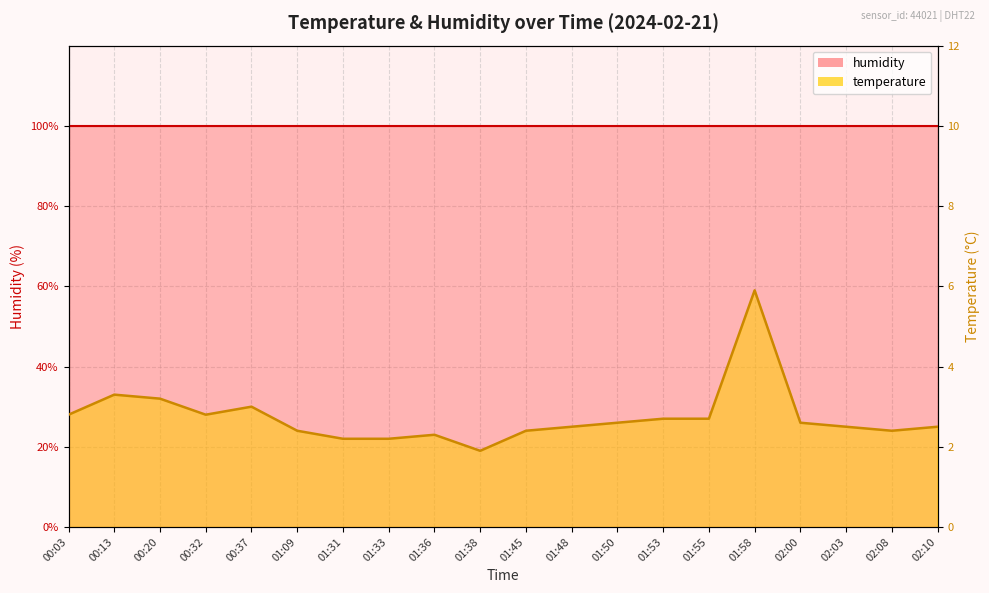

Which category has the lowest value across all series?

01:38